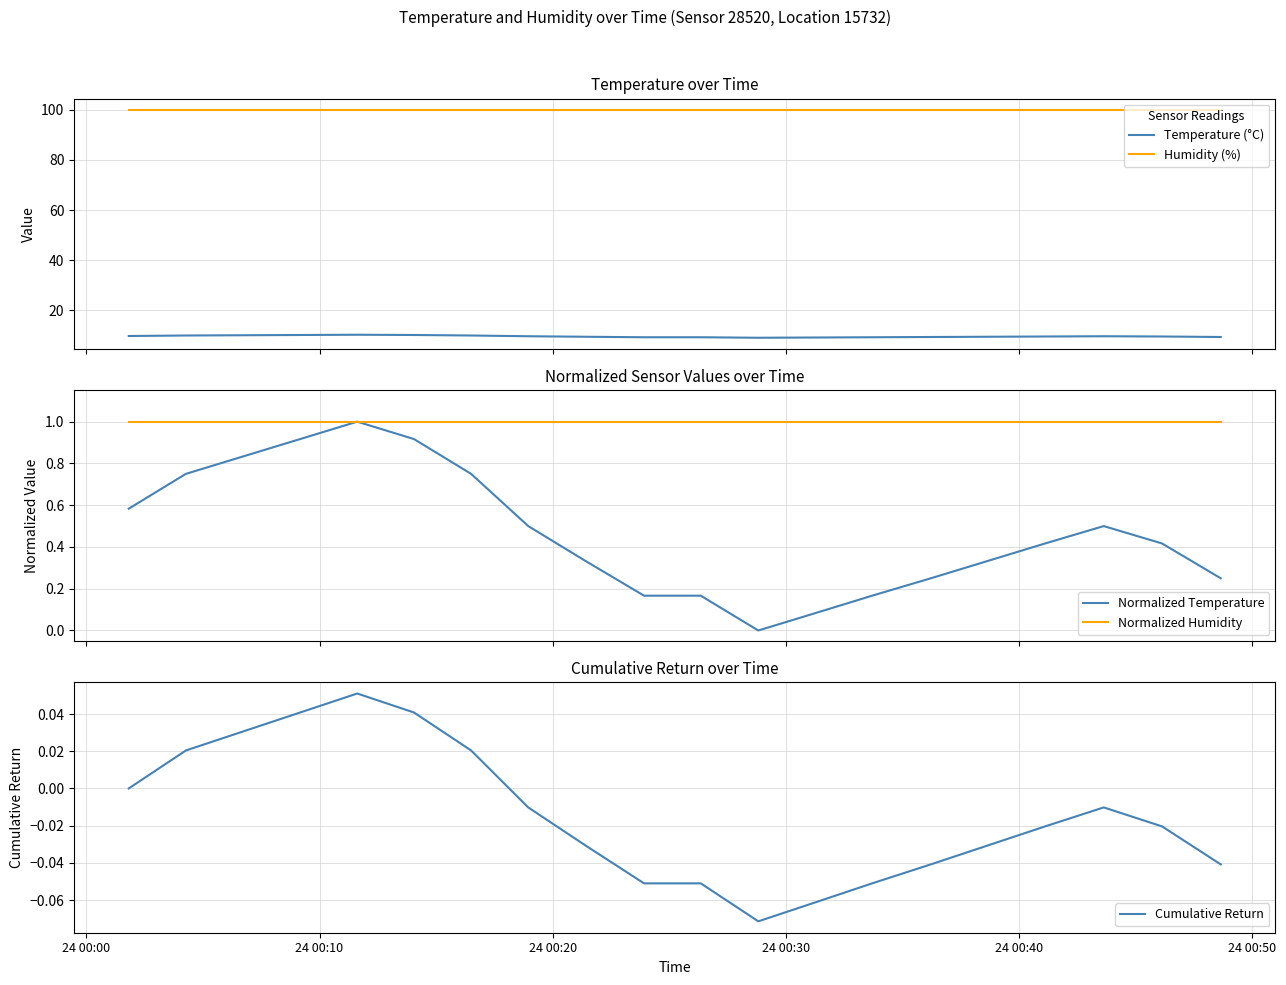

True or false: Humidity (%) and Temperature (°C) intersect in this chart.

False